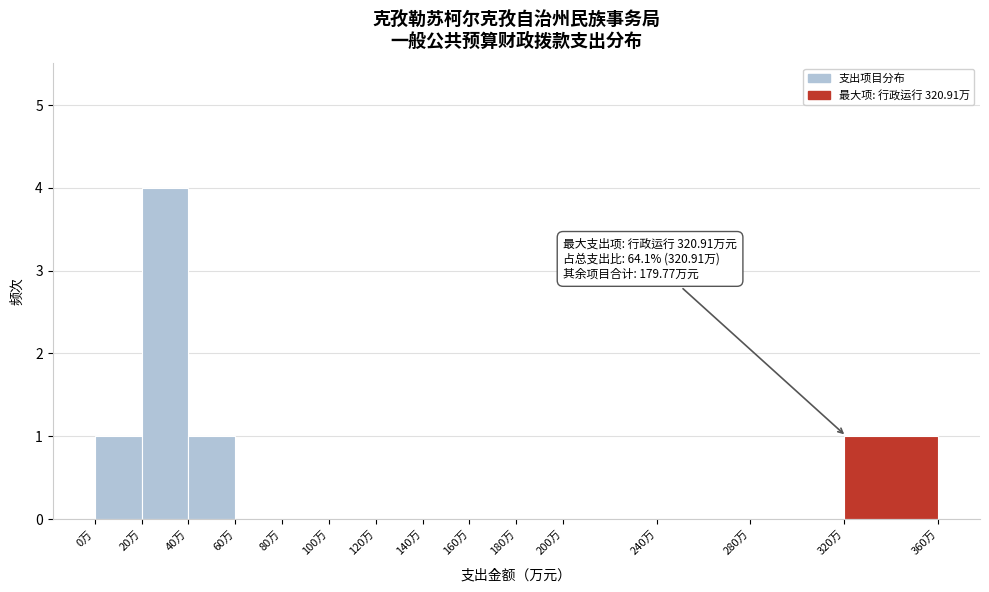

Over which range of the x-axis is the bar tallest?

20 to 40